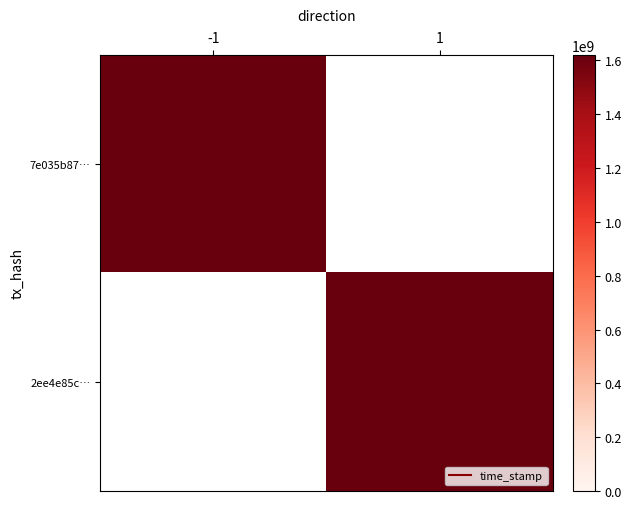

The 2ee4e85c5004549b6da4dd67a042764ab7c276b series shows -670576662 at -1. True or false?

False